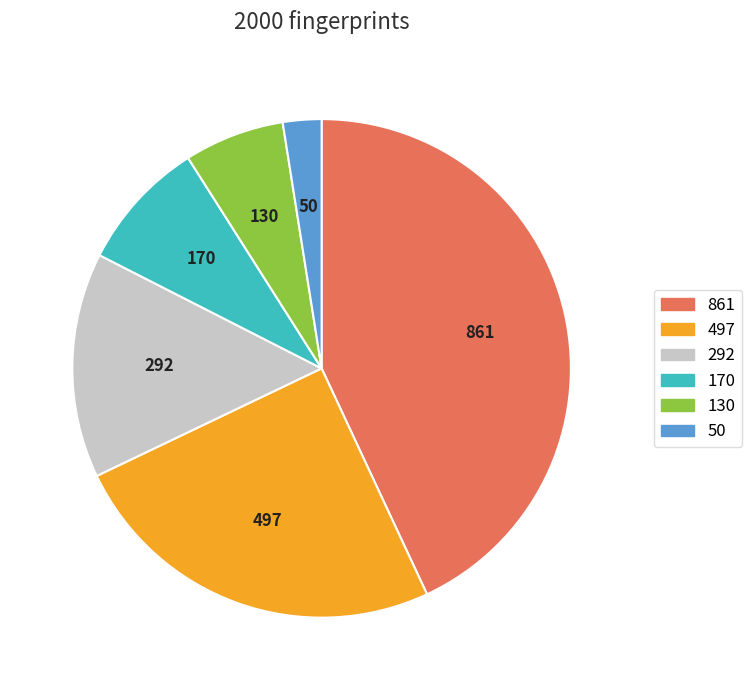

Does any single category account for the majority?

No